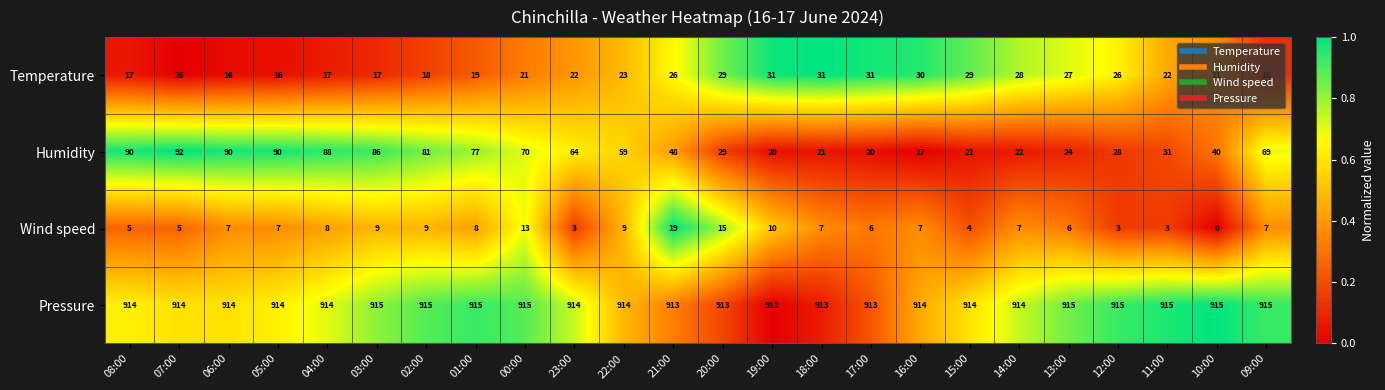

How many positive values does the Wind speed series have?

23